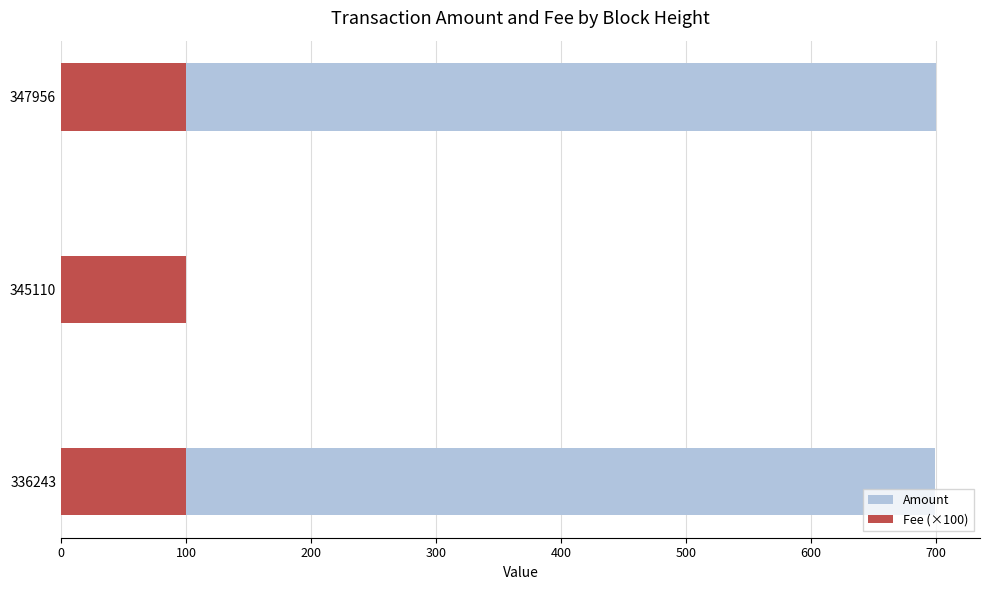

Which series has the largest range (max minus min)?

Amount